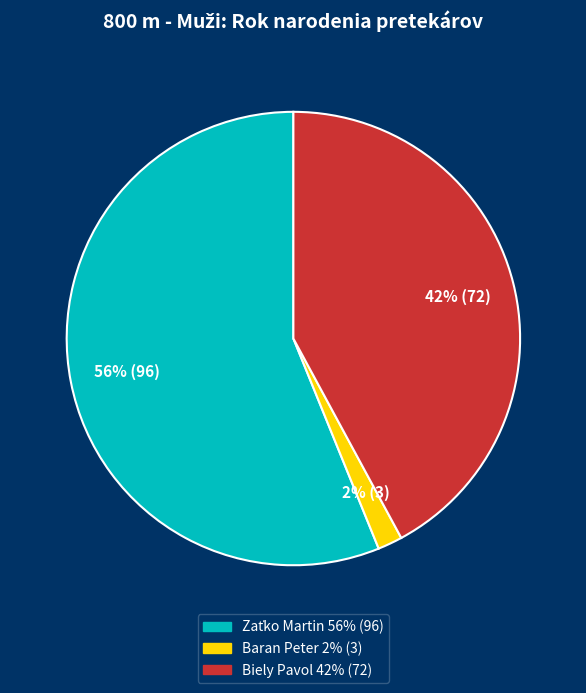

Is Biely Pavol the majority of the pie?

No